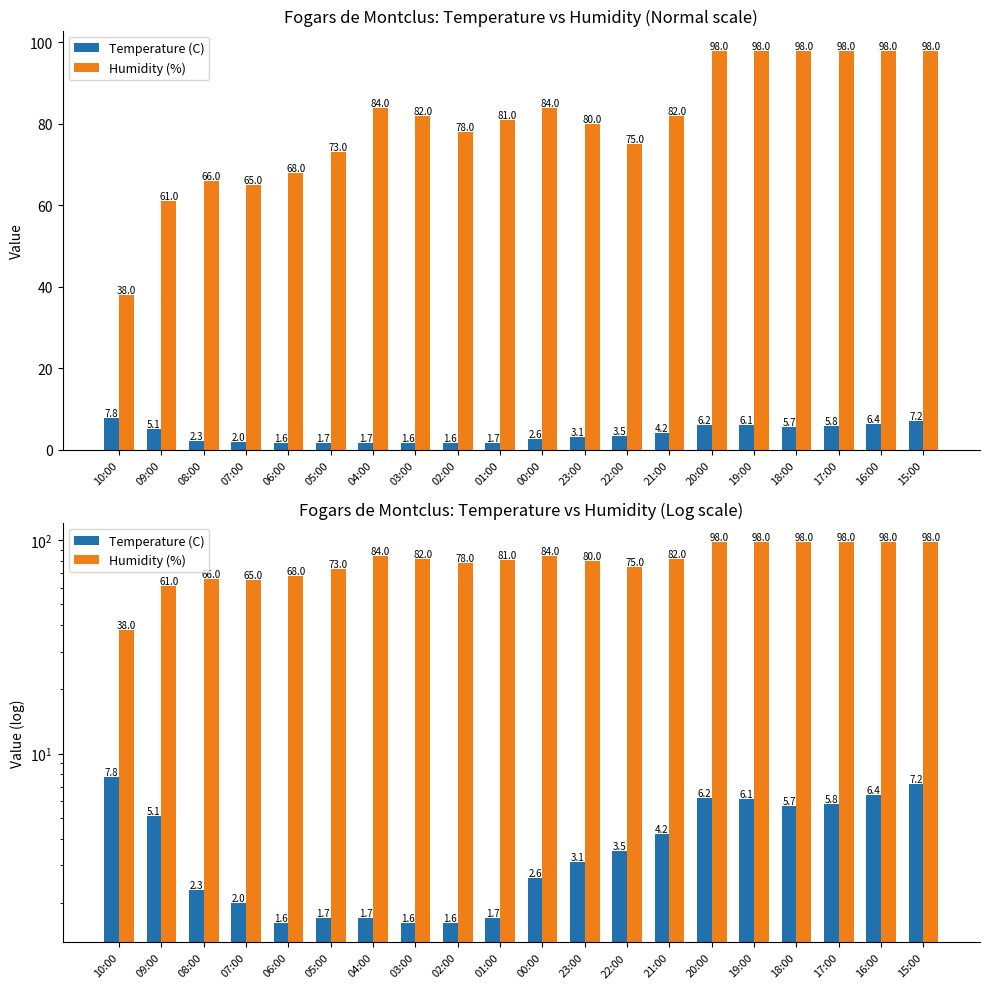

Between 21:00 and 06:00, which is larger?

21:00